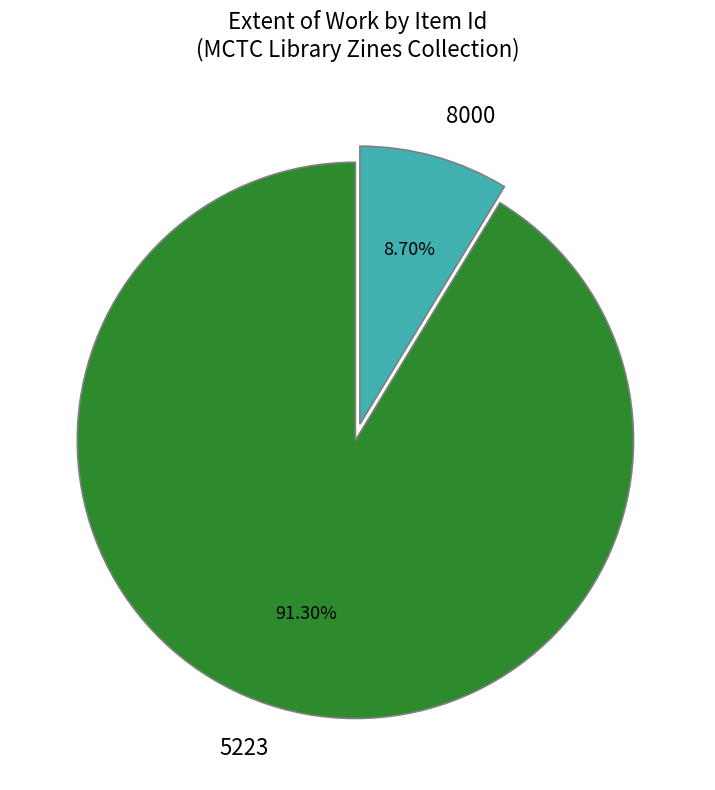

To the nearest percent, what percentage of the pie is 5223?

91%